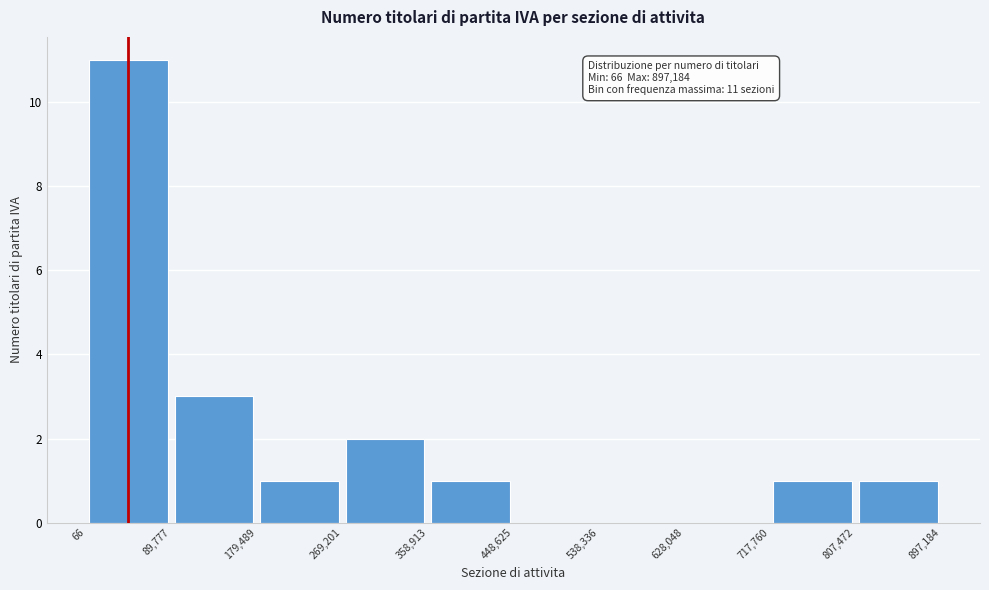

Which range on the x-axis has the tallest bar?

66 to 89,777